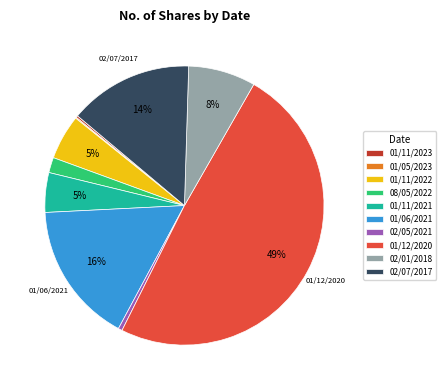

Is the sum of 02/01/2018 and 01/06/2021 greater than half?

No